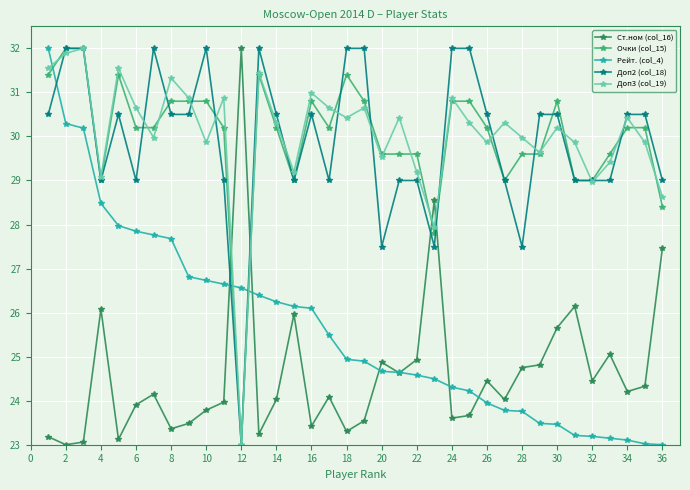

What is the lowest value of the Рейт. (col_4) series?

23.0